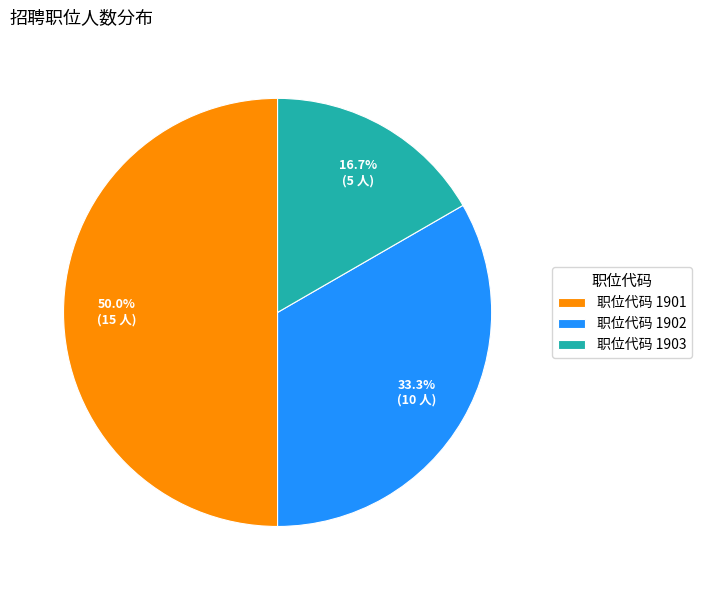

Between 职位代码 1901 and 职位代码 1903, which is larger?

职位代码 1901